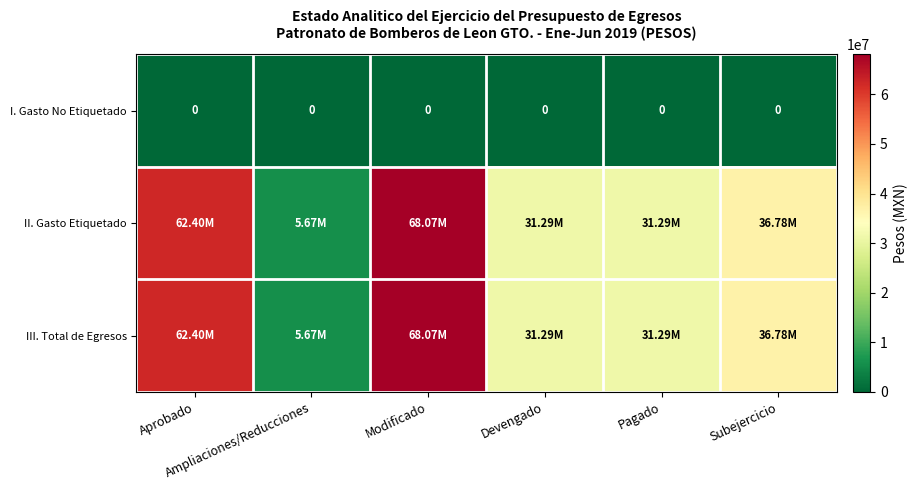

Which series has the widest spread of values?

II. Gasto Etiquetado